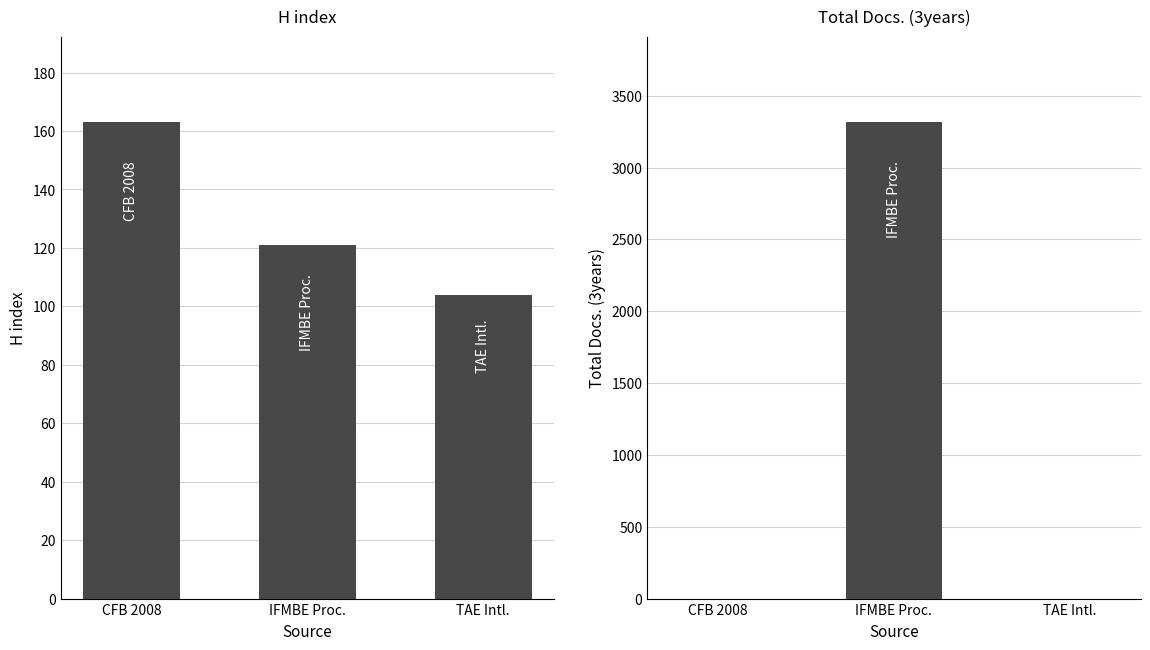

Reading right to left, list all the values displayed in this chart.

H index: 104	121	163
Total Docs. (3years): 0	3315	0